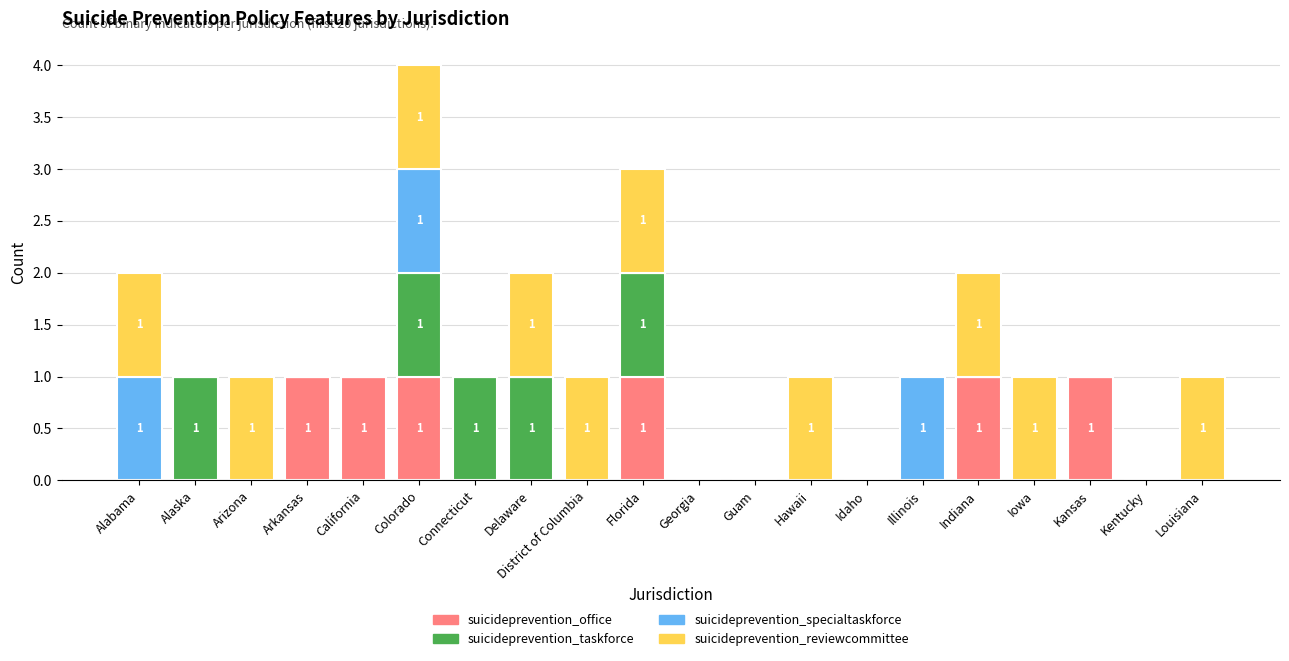

Is it true that suicideprevention_office equals 0 at Idaho?

True